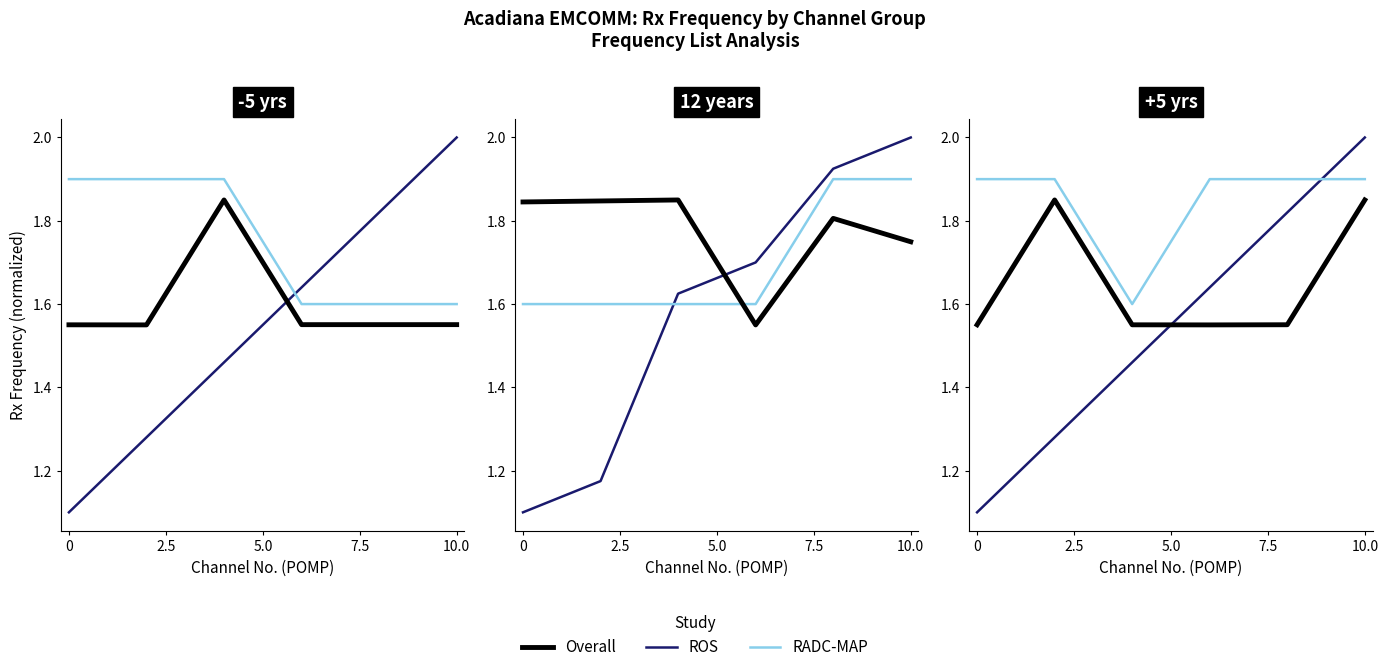

True or false: ROS has a value of 1.1 at 0.

True